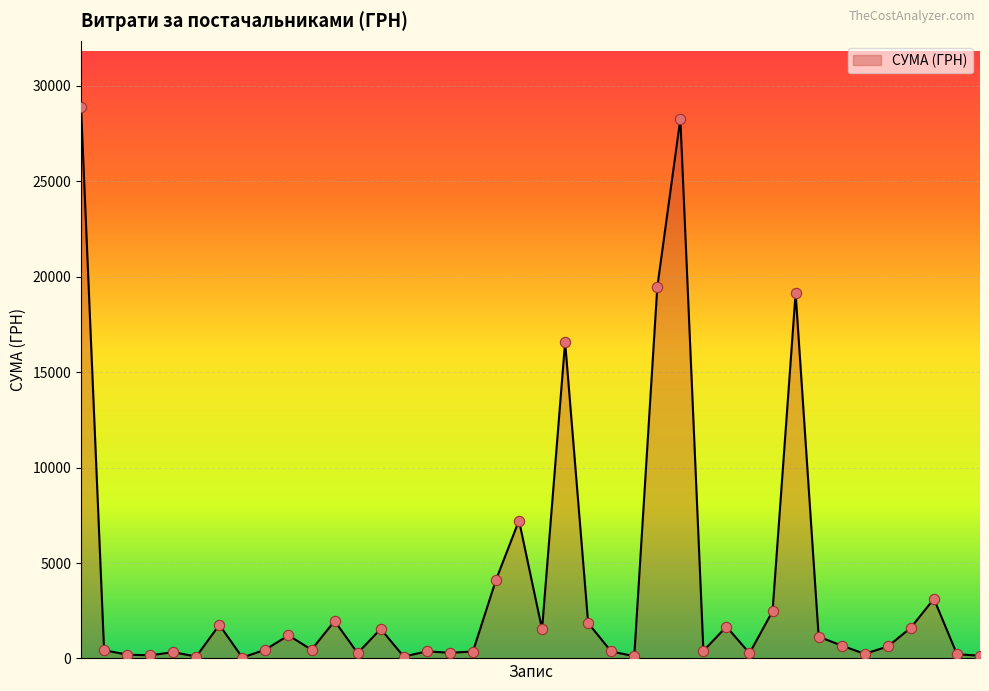

What is the greatest value displayed?

28897.0